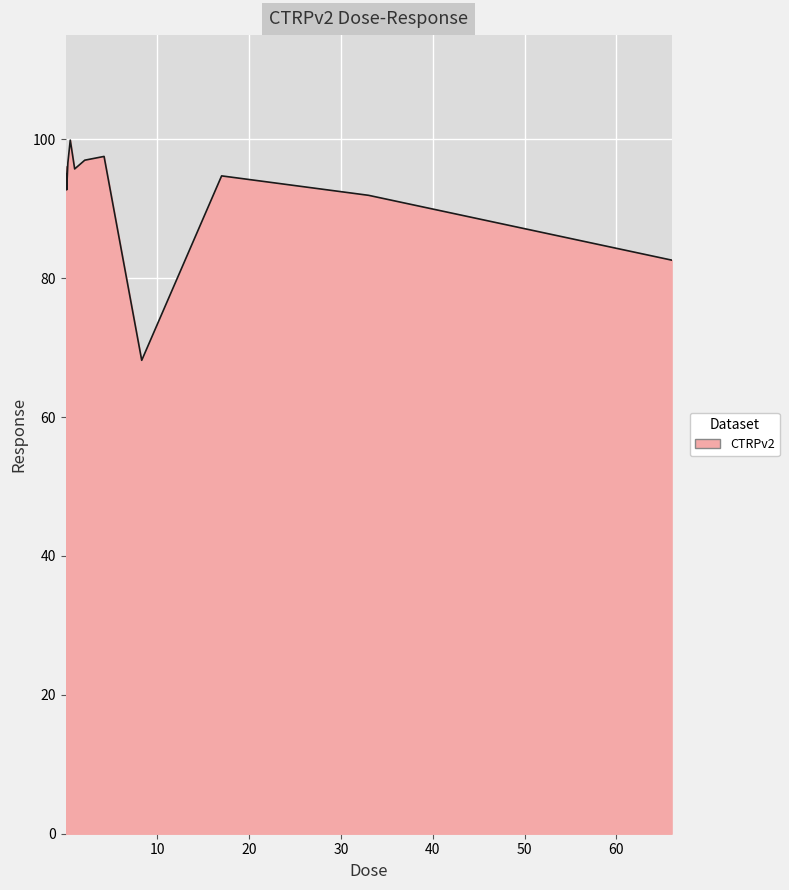

What is the maximum value shown in the chart?

99.9